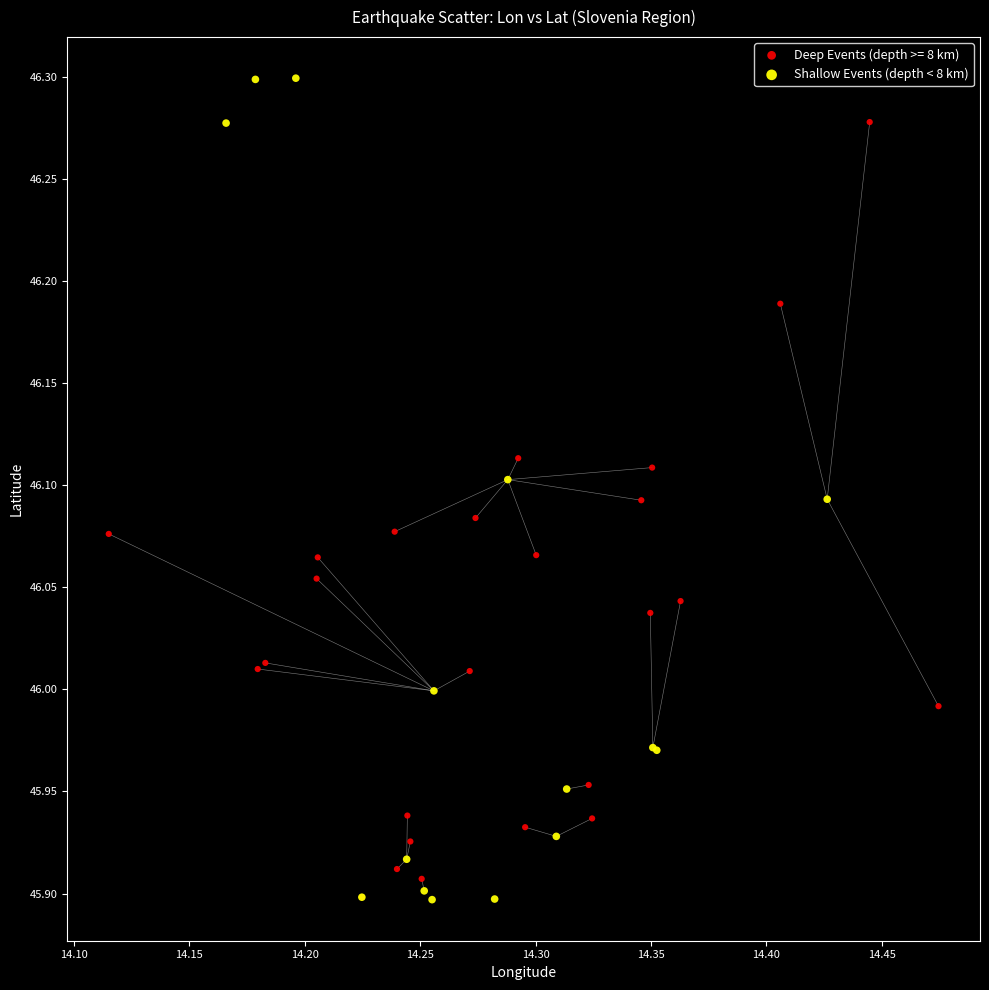

Which series has the largest Y range (max minus min)?

Shallow Events (depth < 8 km)